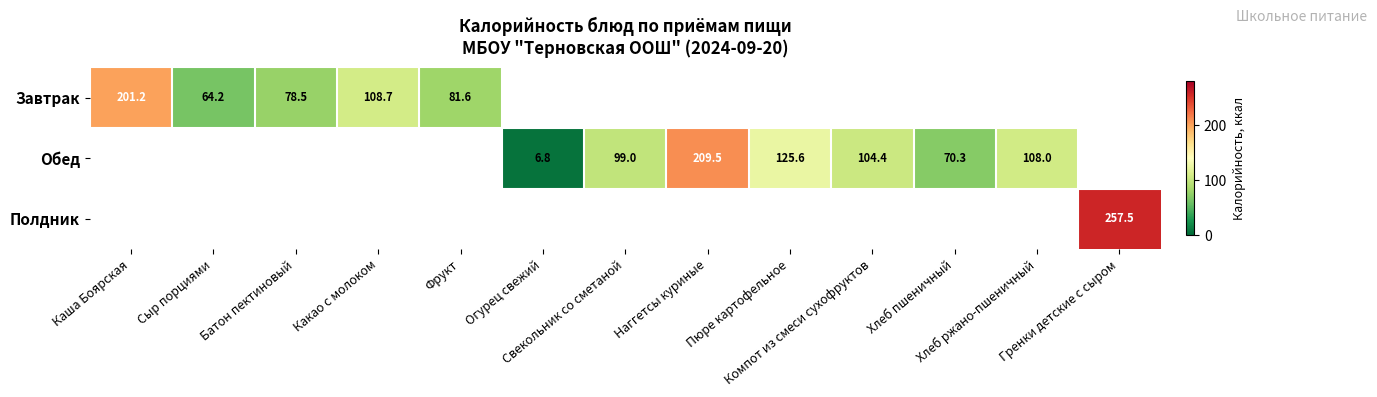

At how many categories does at least one series exceed 13?

12